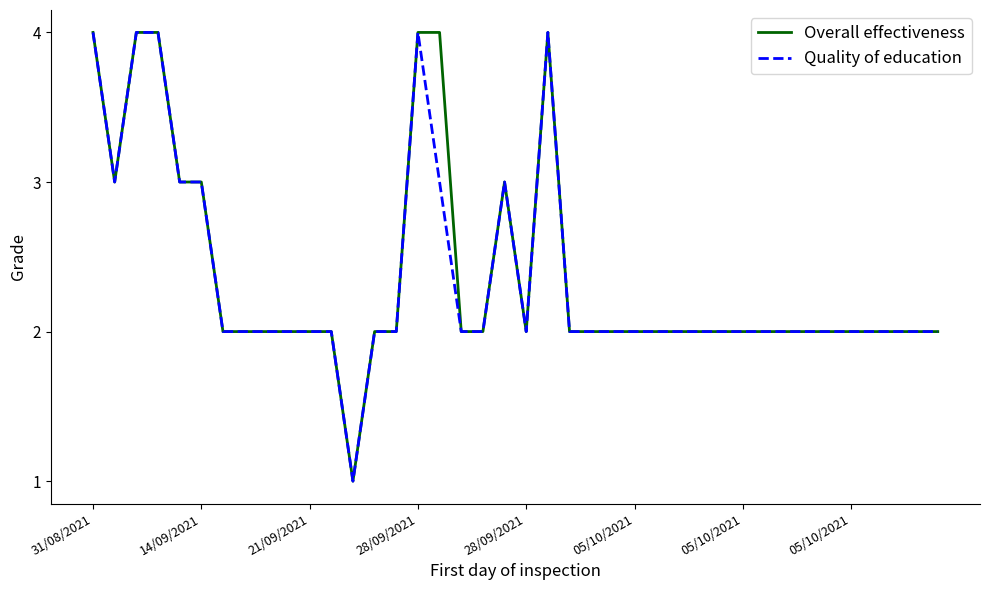

What are all the series names shown in the legend?

Overall effectiveness, Quality of education